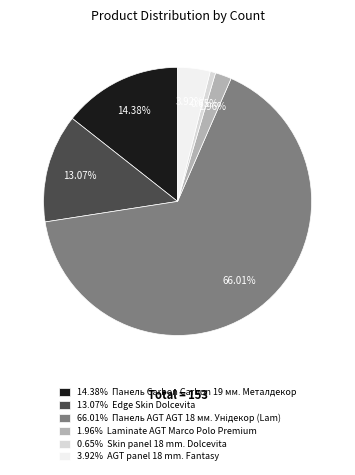

Do 13.07% Edge Skin Dolcevita and 1.96% Laminate AGT Marco Polo Premium together represent more than half of the pie?

No